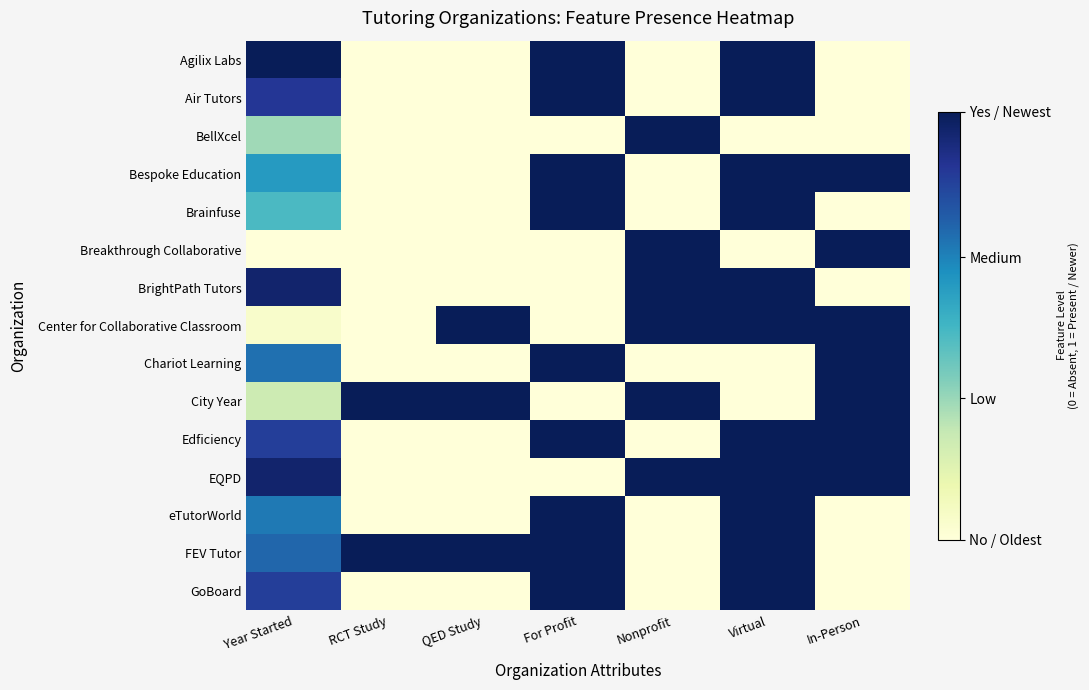

What is the difference between the highest and lowest values at Virtual?

1.0